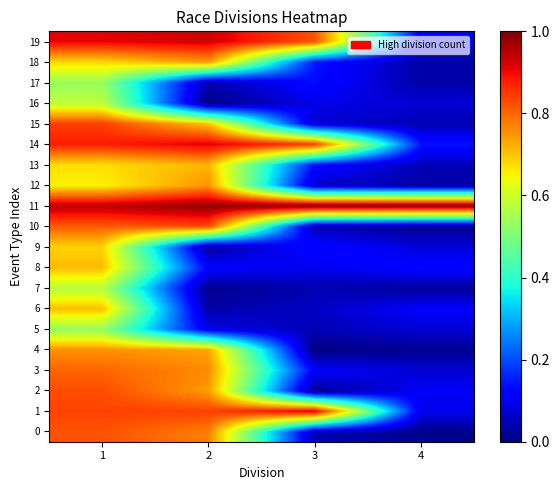

Reading left to right, extract all data points from this chart.

0: 1=0.8	2=0.8	3=0.0	4=0.0
1: 1=0.8	2=0.8	3=0.9	4=0.1
2: 1=0.8	2=0.7	3=0.0	4=0.1
3: 1=0.8	2=0.8	3=0.1	4=0.1
4: 1=0.8	2=0.7	3=0.0	4=0.0
5: 1=0.5	2=0.1	3=0.0	4=0.1
6: 1=0.7	2=0.0	3=0.1	4=0.1
7: 1=0.6	2=0.0	3=0.0	4=0.0
8: 1=0.7	2=0.1	3=0.1	4=0.1
9: 1=0.7	2=0.0	3=0.1	4=0.1
10: 1=0.8	2=0.8	3=0.0	4=0.0
11: 1=0.9	2=1.0	3=1.0	4=1.0
12: 1=0.7	2=0.8	3=0.1	4=0.0
13: 1=0.7	2=0.7	3=0.1	4=0.0
14: 1=0.9	2=0.9	3=0.8	4=0.1
15: 1=0.8	2=0.7	3=0.1	4=0.0
16: 1=0.6	2=0.0	3=0.1	4=0.1
17: 1=0.5	2=0.0	3=0.1	4=0.0
18: 1=0.7	2=0.7	3=0.1	4=0.0
19: 1=0.9	2=0.9	3=0.8	4=0.1